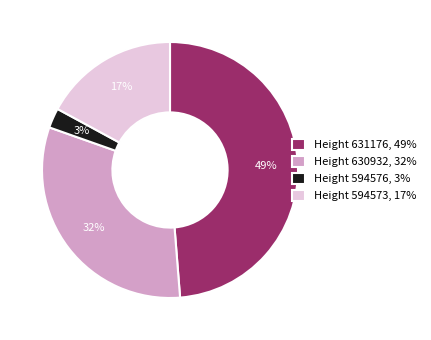

Count the number of slices in the pie.

4